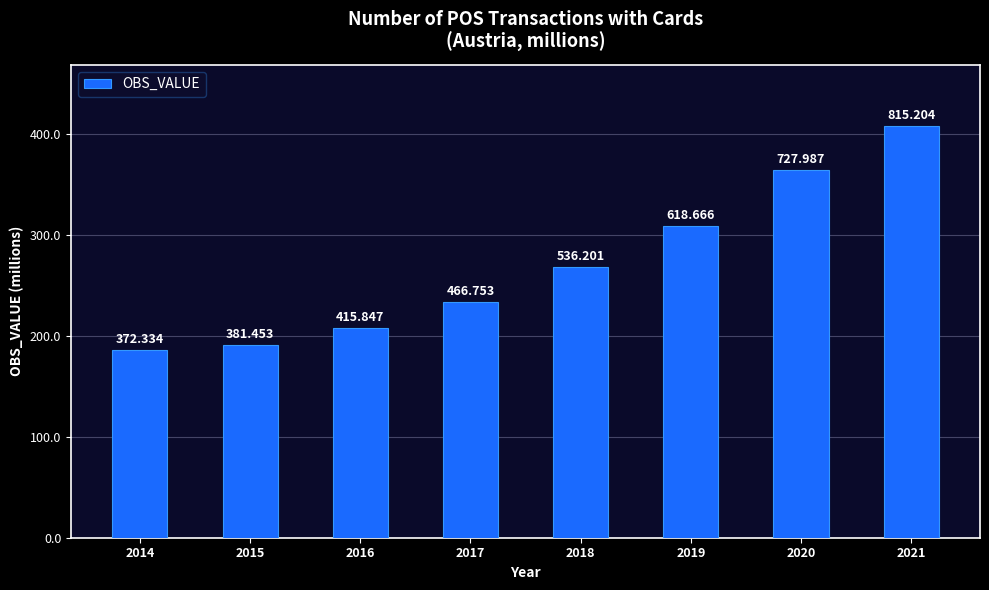

Read the value at 2018.

536.2